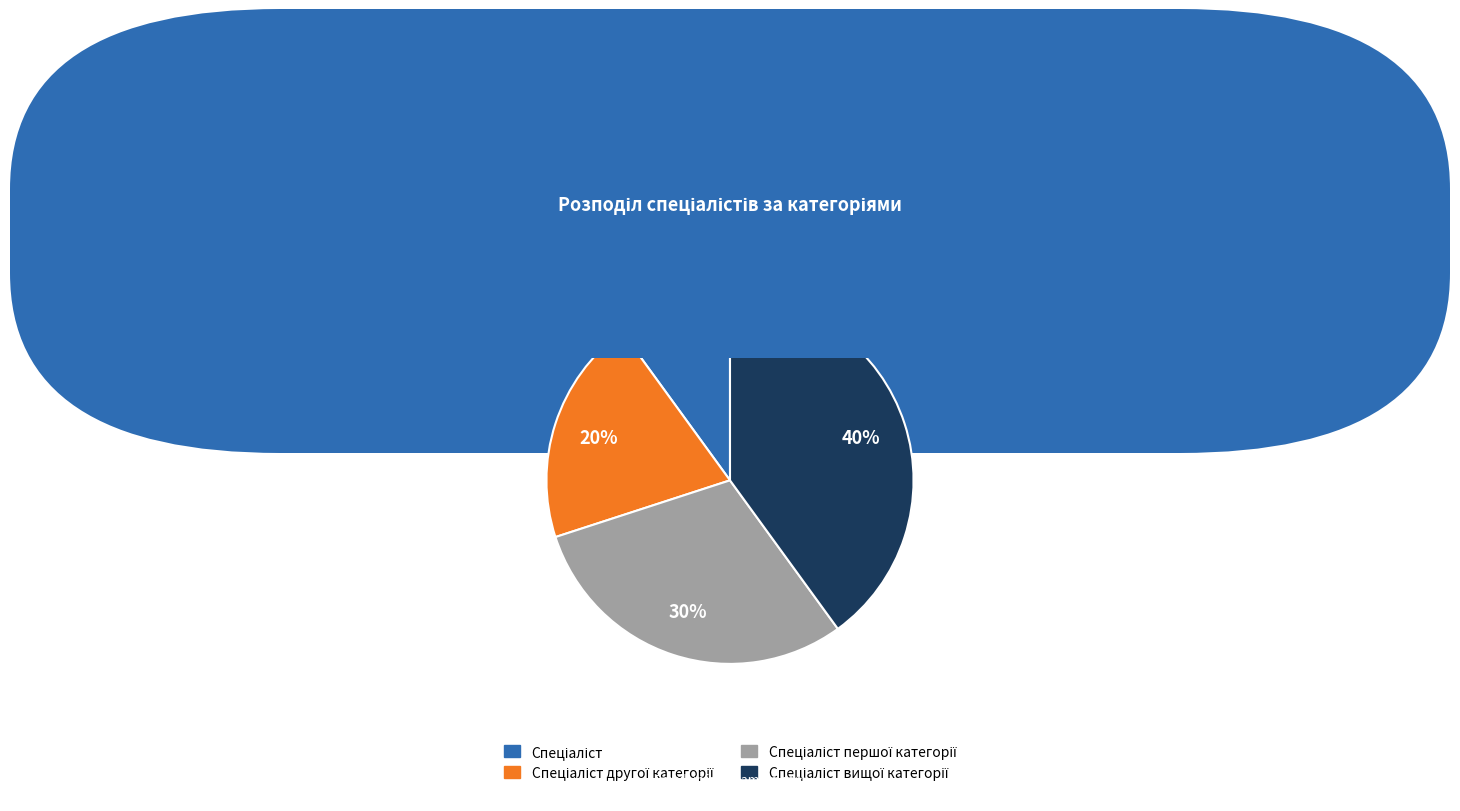

Is there a majority slice in this chart?

No